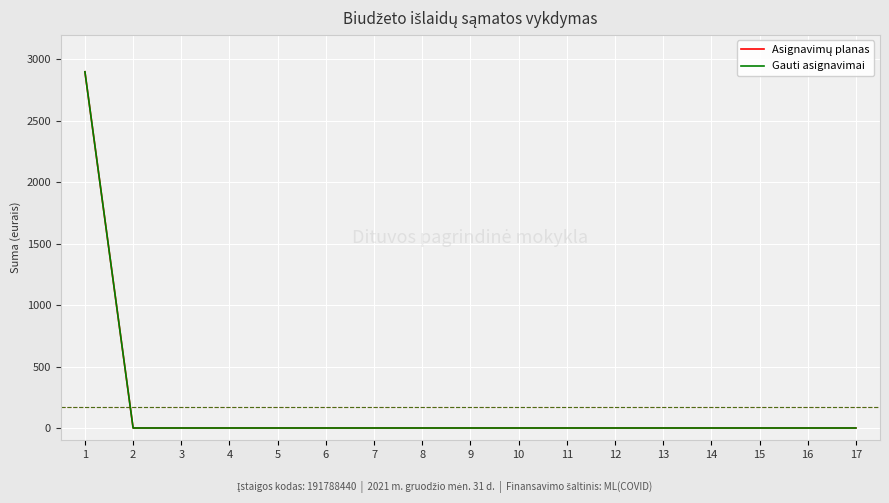

Is the value of Gauti asignavimai at 13 greater than the value of Asignavimų planas at 6?

No